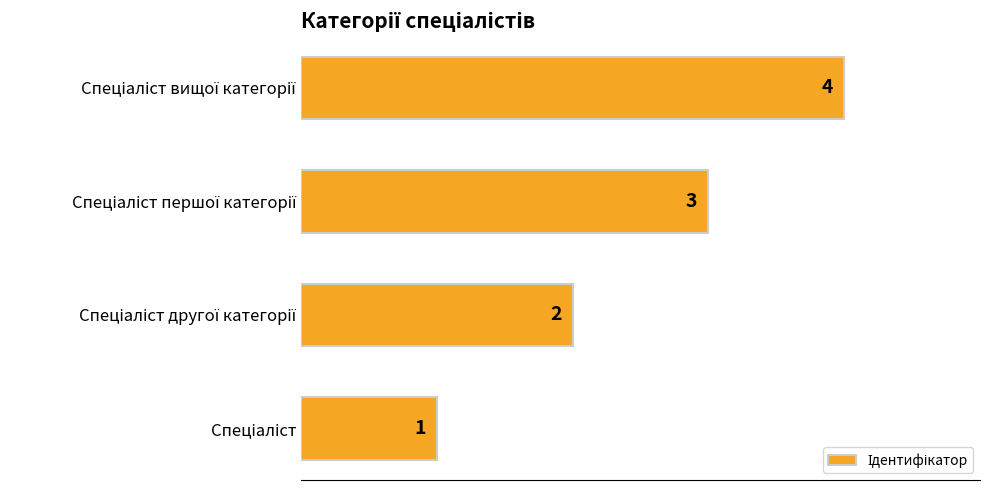

Are the bars horizontal?

Yes